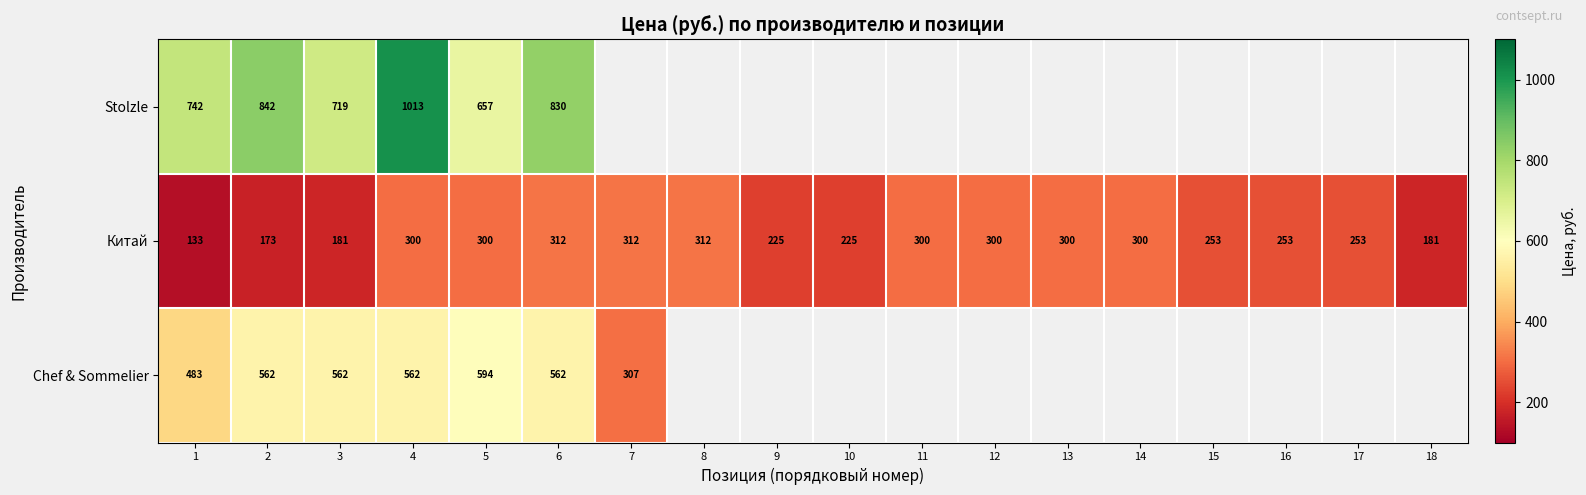

At 1, list the series in order from largest to smallest.

Stolzle, Chef & Sommelier, Китай